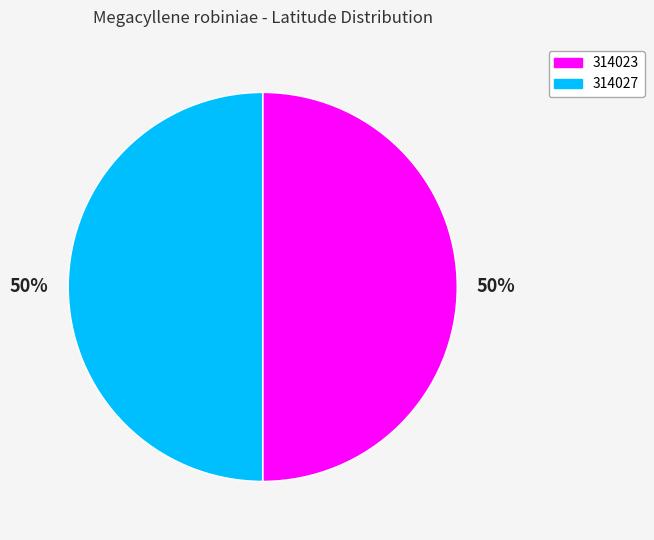

What is the ratio of the value at 314027 to the value at 314023?

1.0